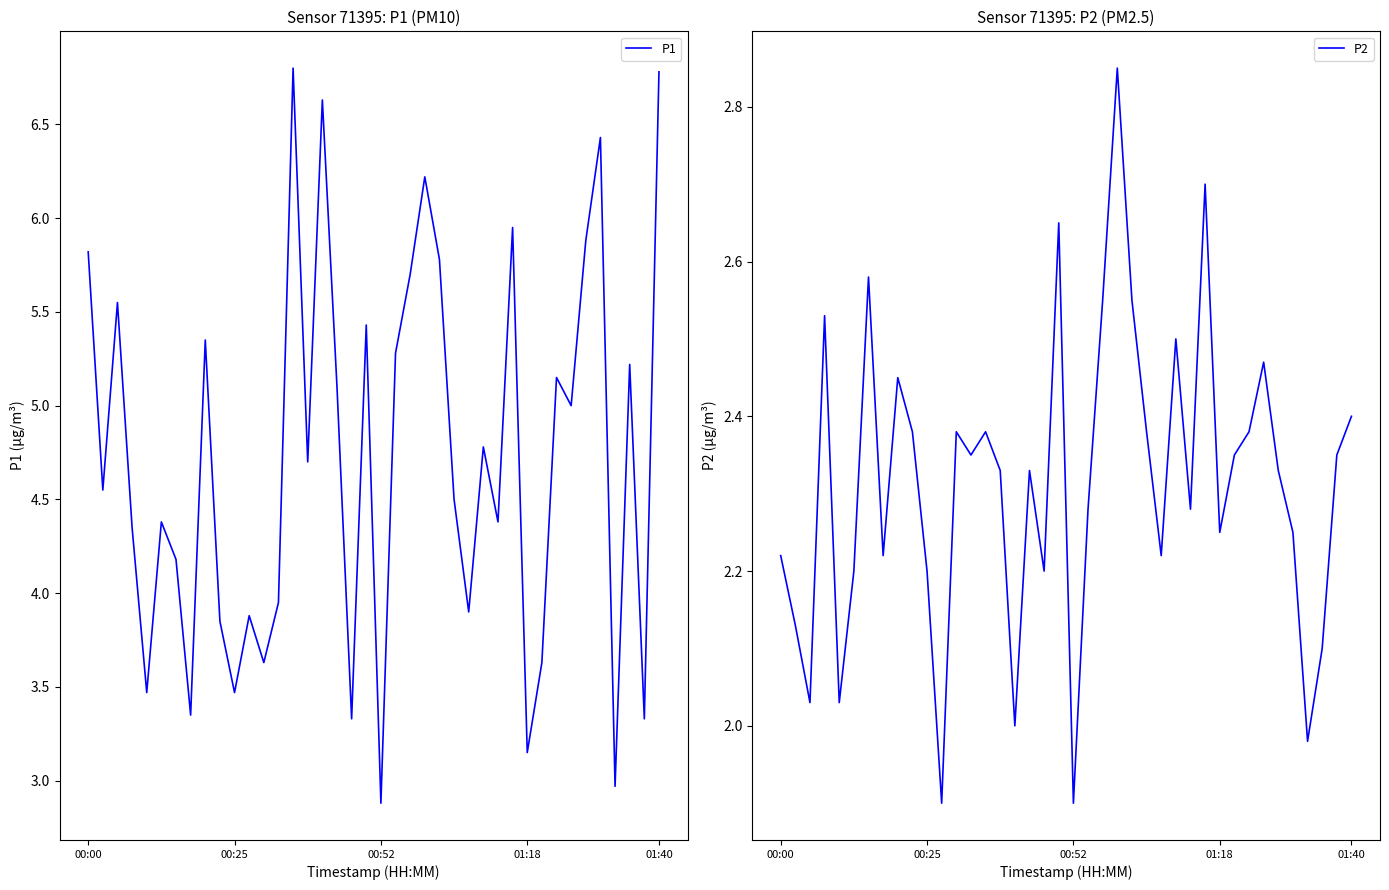

How many categories are shown in the chart?

40